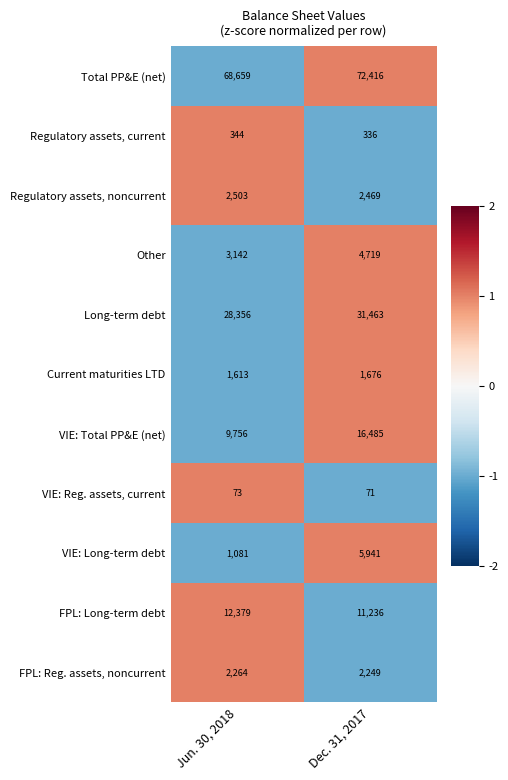

At which label is FPL: Long-term debt closest to 11807?

Dec. 31, 2017